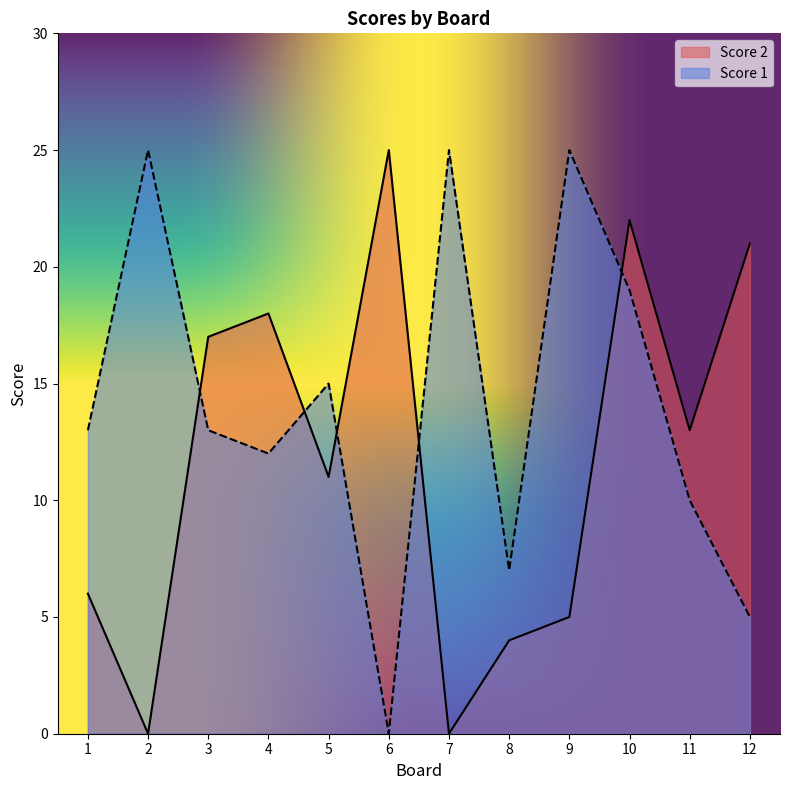

Reading right to left, list all the values displayed in this chart.

Score 2: 21	13	22	5	4	0	25	11	18	17	0	6
Score 1: 5	10	19	25	7	25	0	15	12	13	25	13